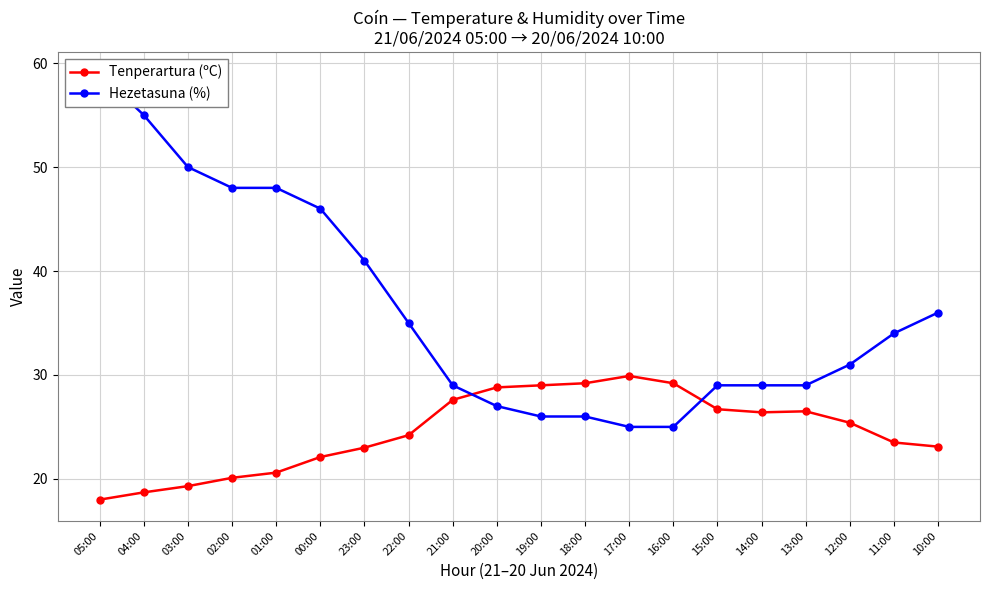

How many lines are shown in the chart?

2